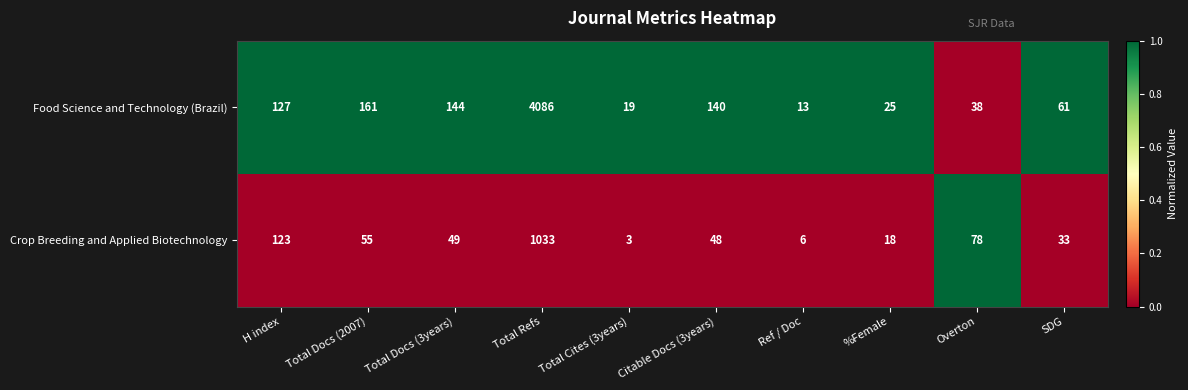

Which series changed the most between Total Docs (3years) and Citable Docs (3years)?

Food Science and Technology (Brazil)